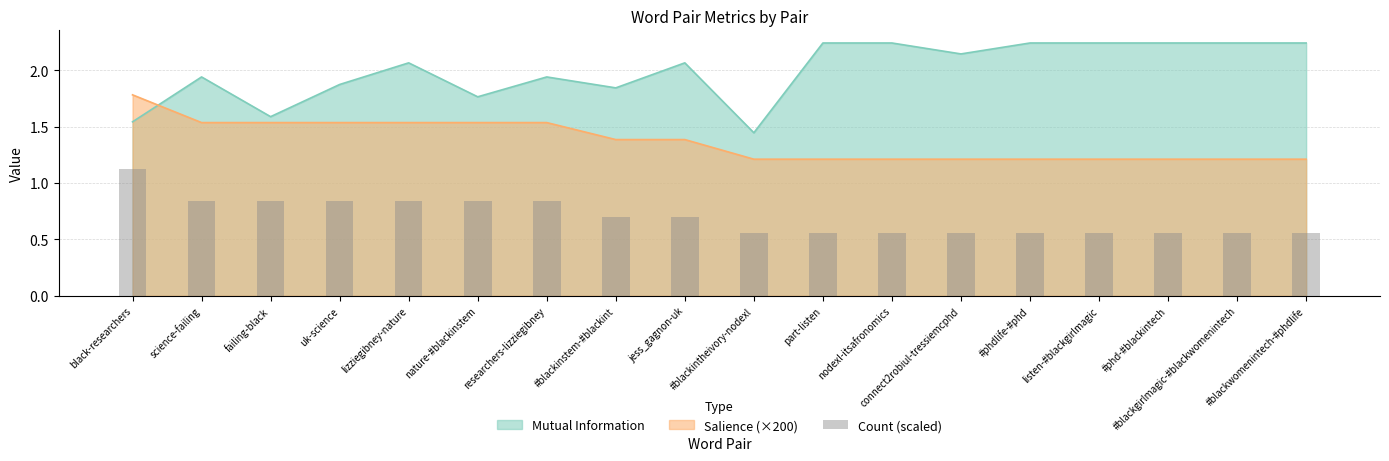

How many values are between 0 and 1?

17